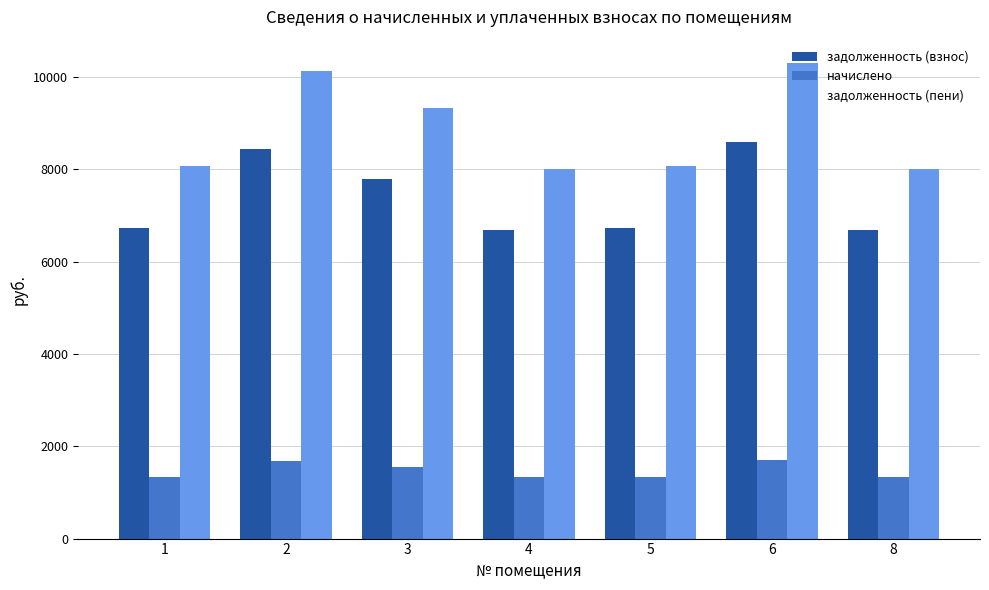

Where is задолженность (взнос) nearest to the value 7632?

3